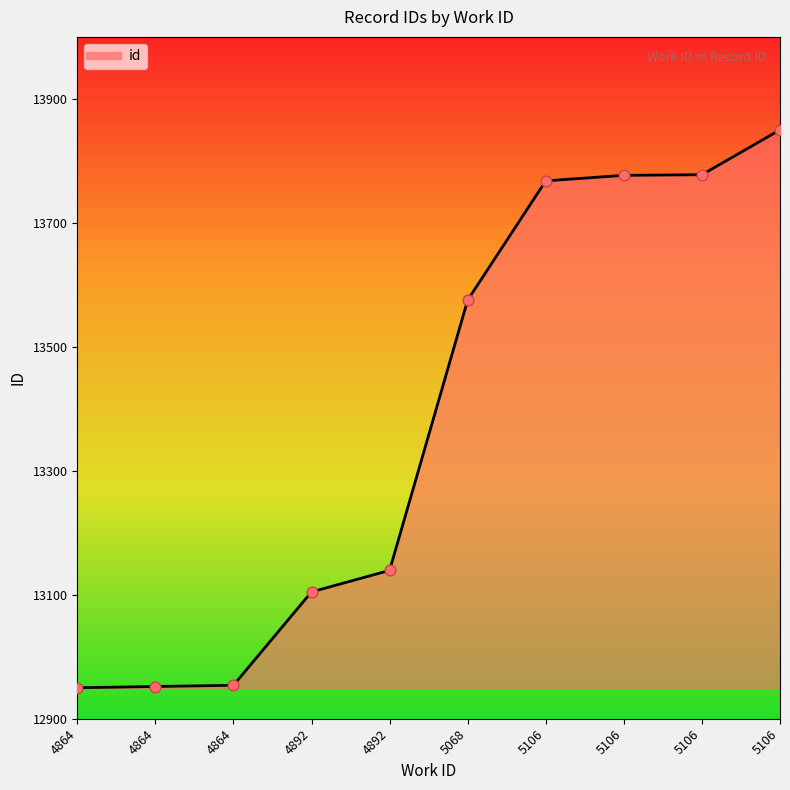

Between 5106 and 5068, which is larger?

5106